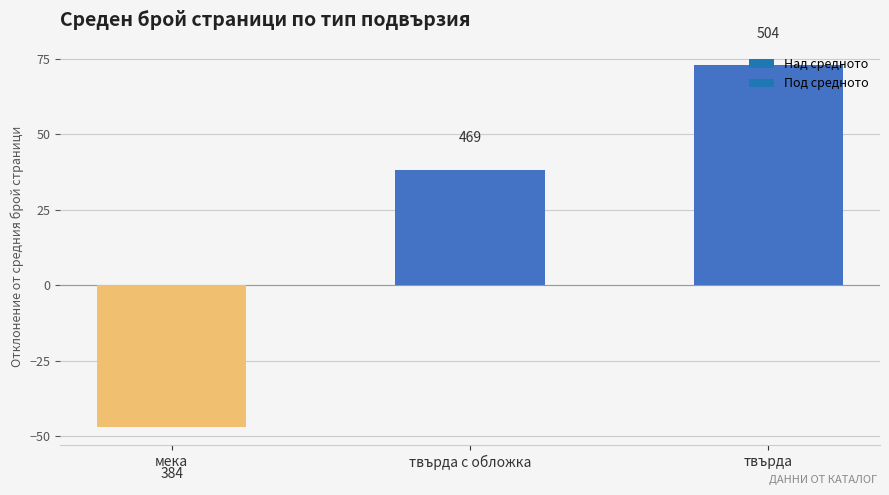

What is the value of the 3rd bar from the left?

73.0